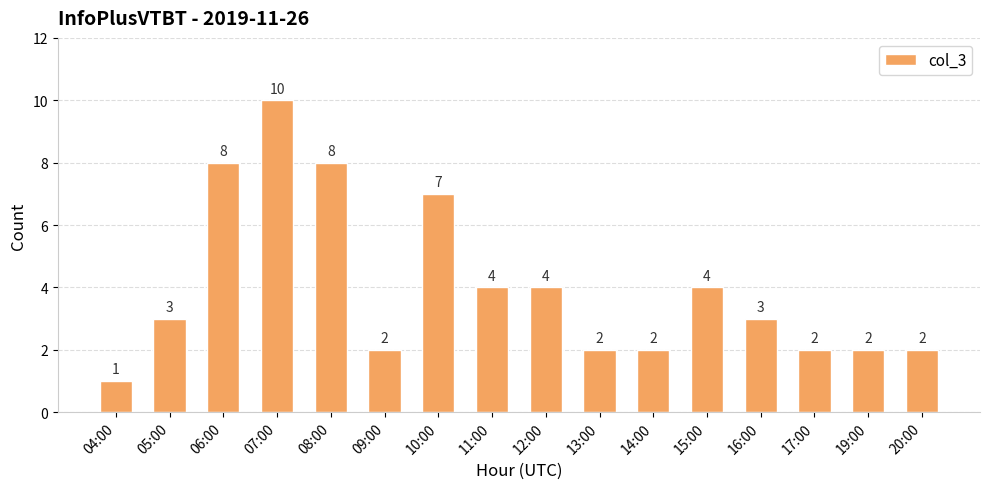

What is the label of the 11th bar from the left?

14:00